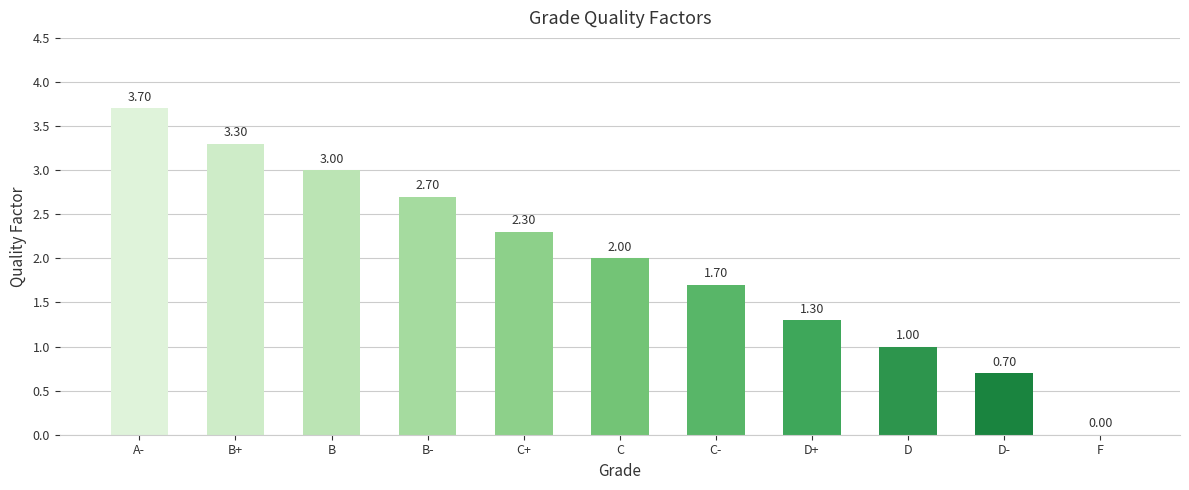

Reading right to left, transcribe all the data shown in this chart.

F=0.0	D-=0.7	D=1.0	D+=1.3	C-=1.7	C=2.0	C+=2.3	B-=2.7	B=3.0	B+=3.3	A-=3.7